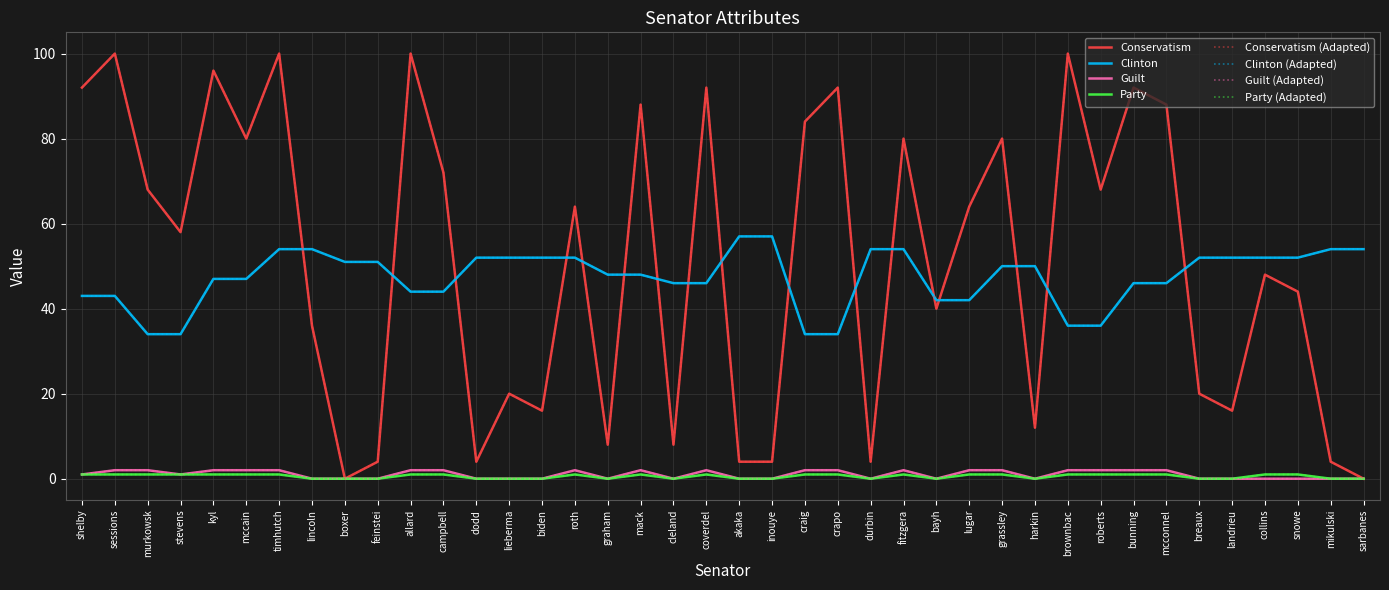

Which category has the highest value in the Clinton series?

akaka